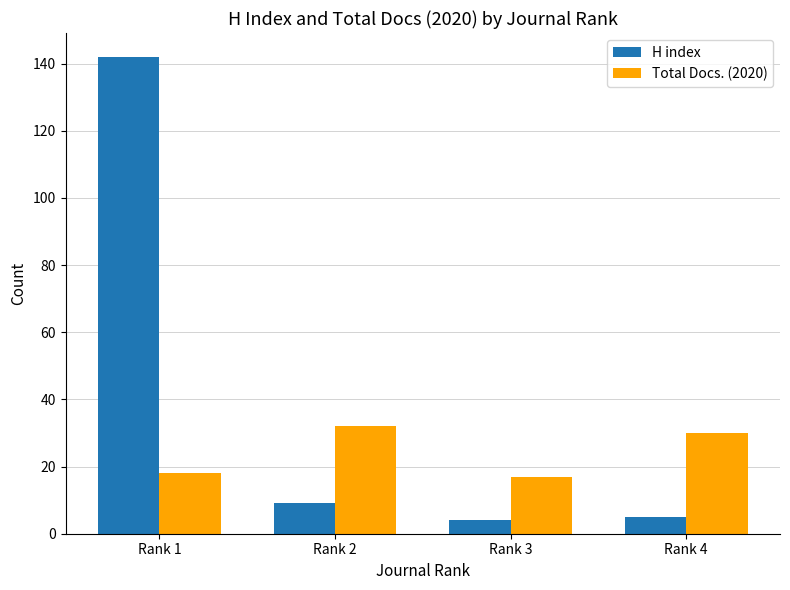

What is the sum of the H index values at Rank 4 and Rank 2?

14